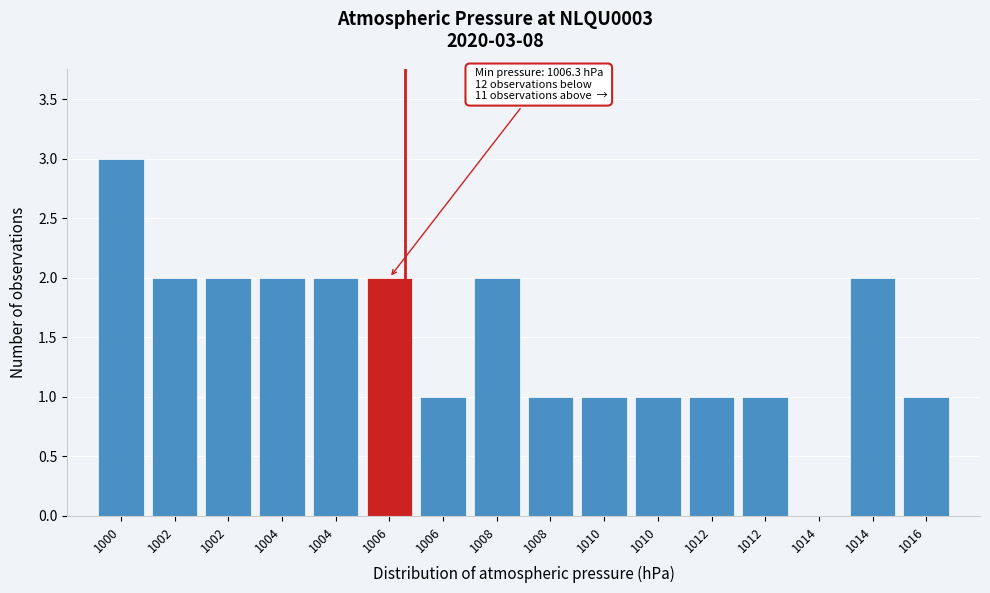

Are the bars horizontal?

No